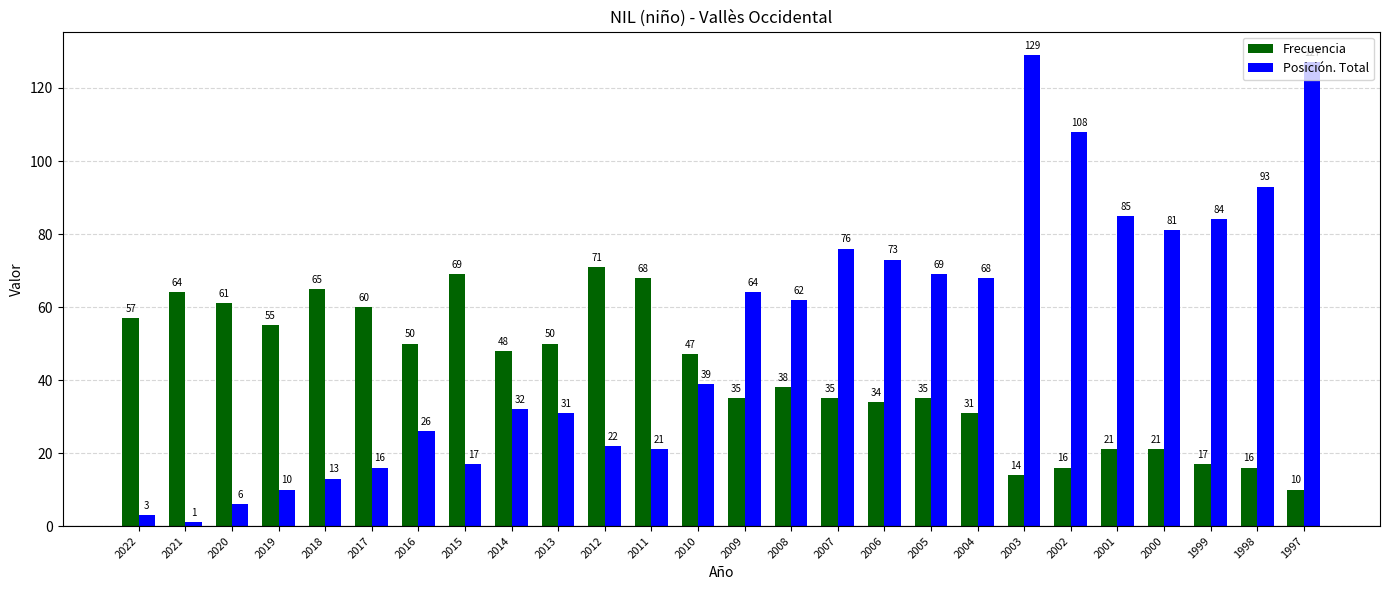

Between 2015 and 2012, which series saw the biggest shift?

Posición. Total